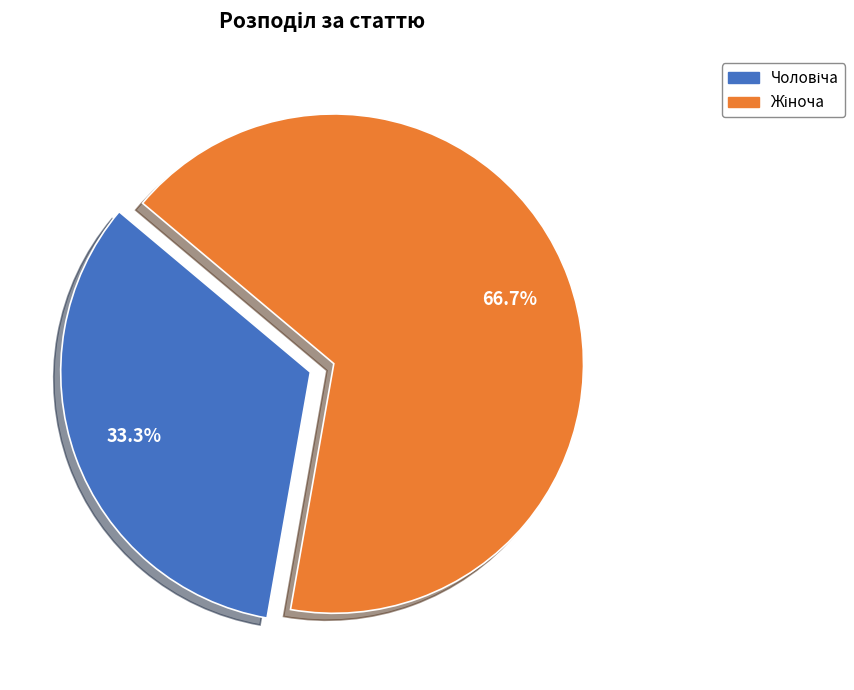

Is there any slice that represents more than half of the pie?

Yes